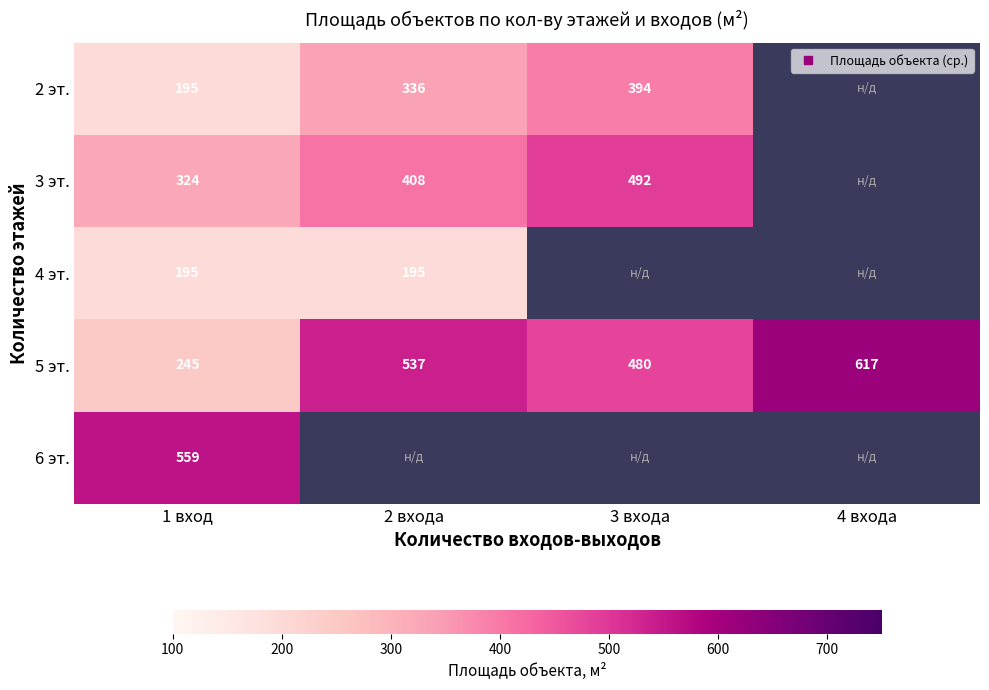

Count the number of data series in this chart.

5